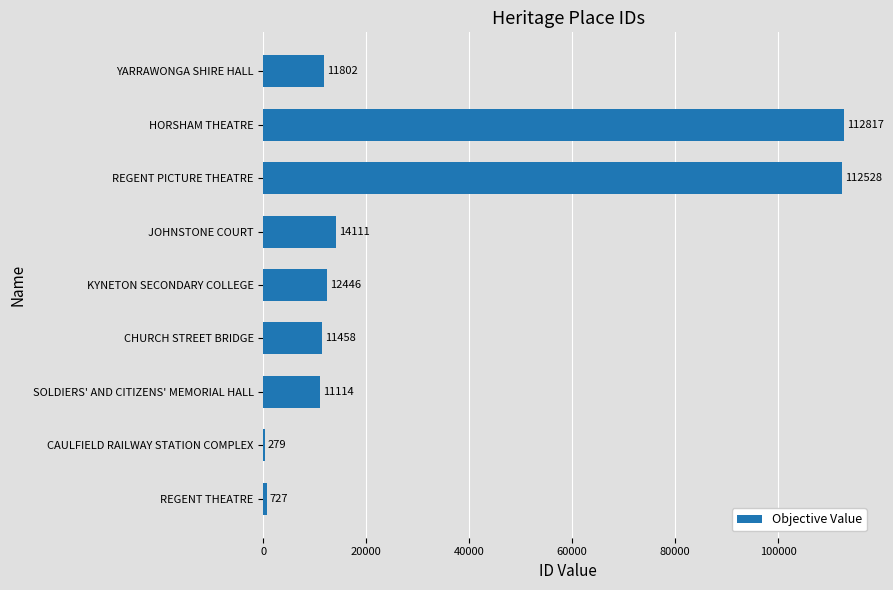

What is the sum of all values?

287282